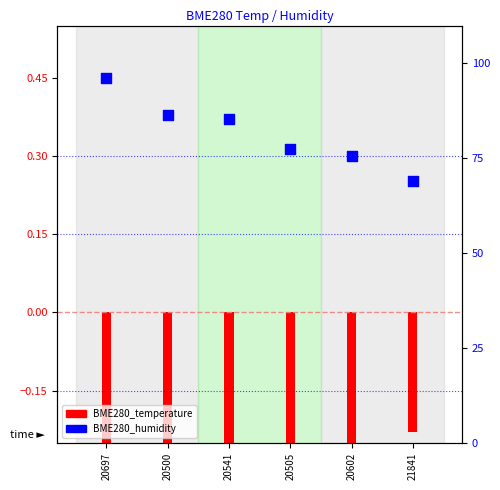

What is the ratio of the value at 20541 to the value at 20602?

1.1